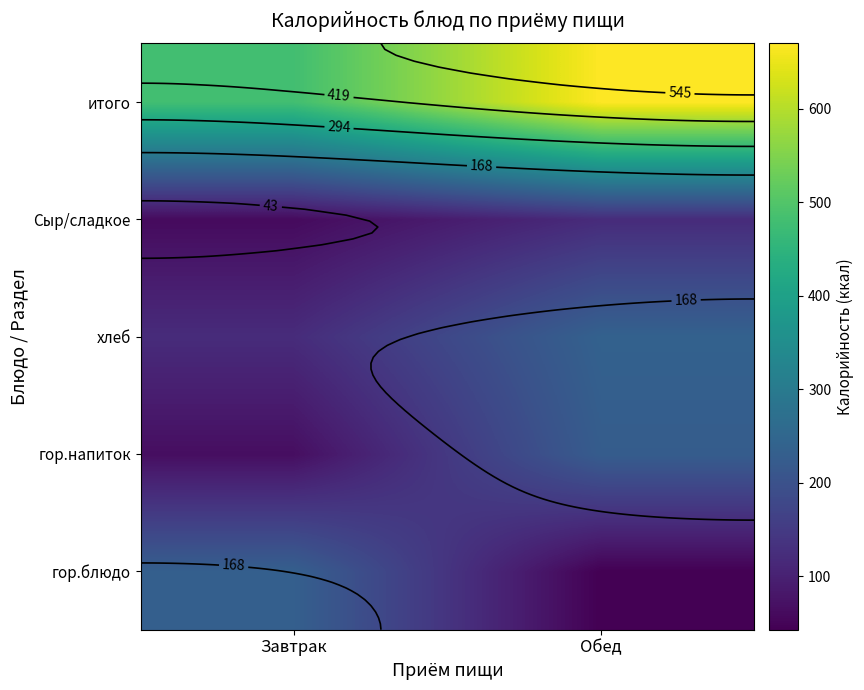

Which series has the largest total across all categories?

итого